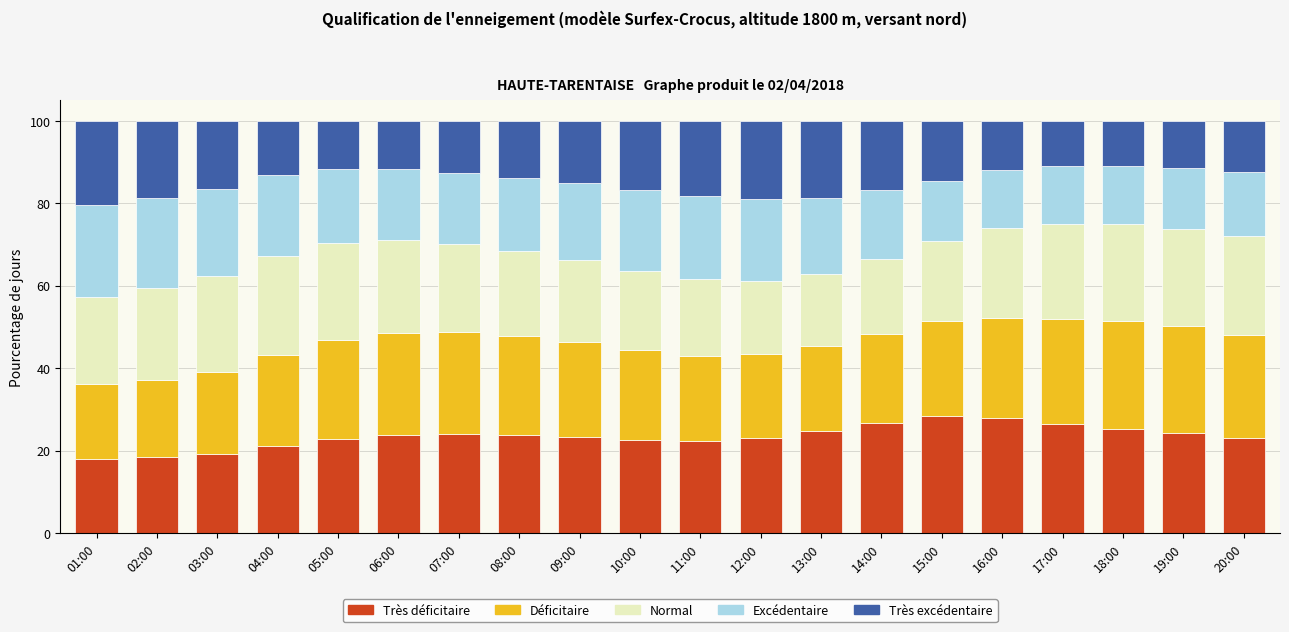

What is the total value across all series at 12:00?

100.0